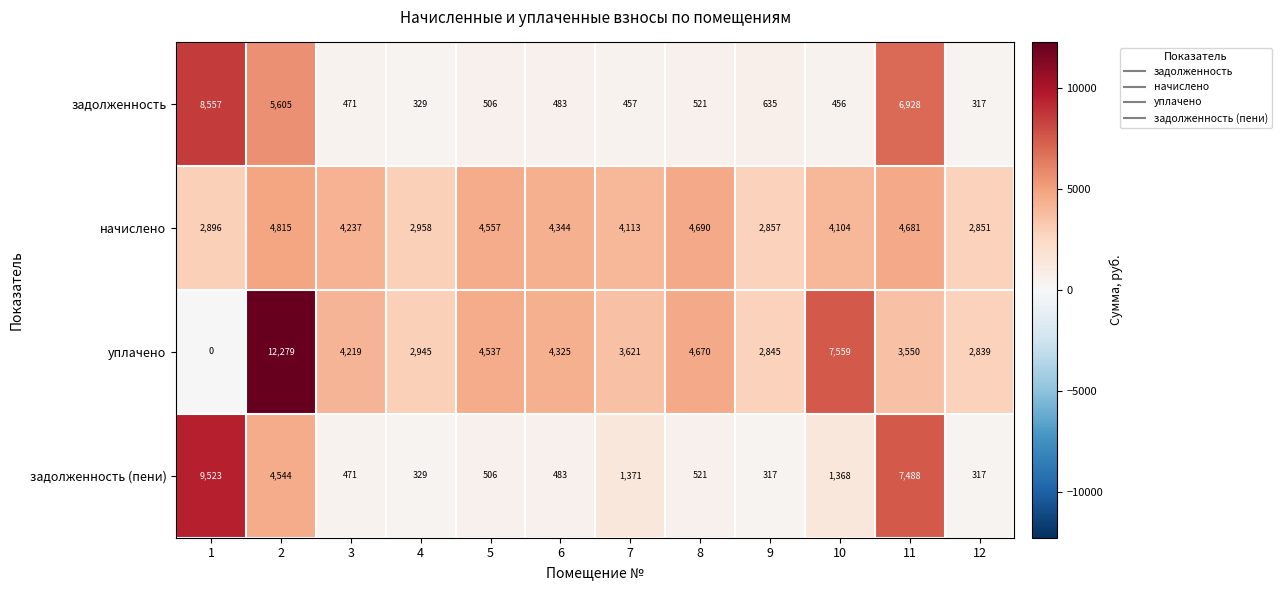

What is the lowest value of the задолженность series?

317